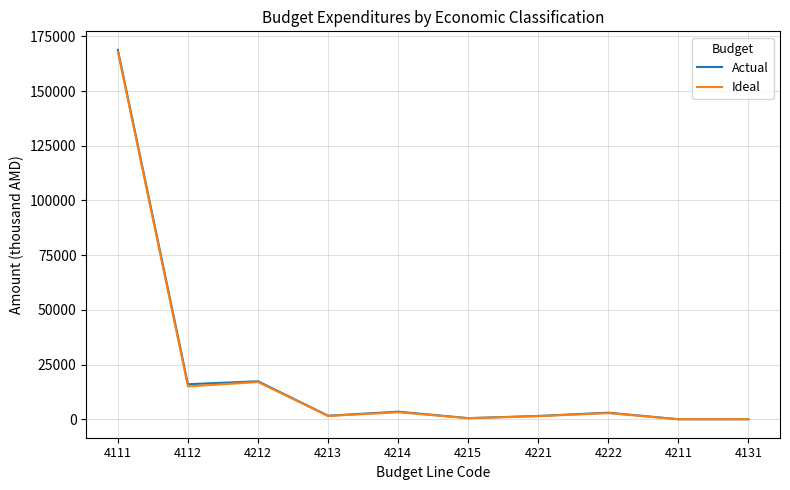

Does the chart display data point markers on the line(s)?

No